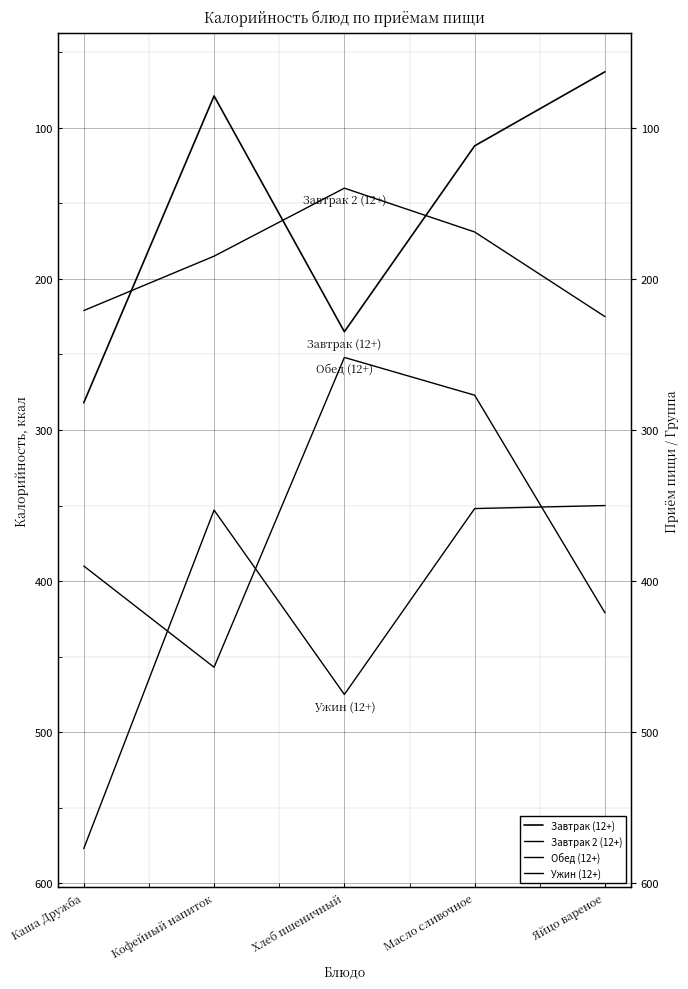

Reading left to right, what are all the values shown in this chart?

Завтрак (12+): Каша Дружба=282	Кофейный напиток=79	Хлеб пшеничный=235	Масло сливочное=112	Яйцо вареное=63
Завтрак 2 (12+): Каша Дружба=221	Кофейный напиток=185	Хлеб пшеничный=140	Масло сливочное=169	Яйцо вареное=225
Обед (12+): Каша Дружба=390	Кофейный напиток=457	Хлеб пшеничный=252	Масло сливочное=277	Яйцо вареное=421
Ужин (12+): Каша Дружба=577	Кофейный напиток=353	Хлеб пшеничный=475	Масло сливочное=352	Яйцо вареное=350